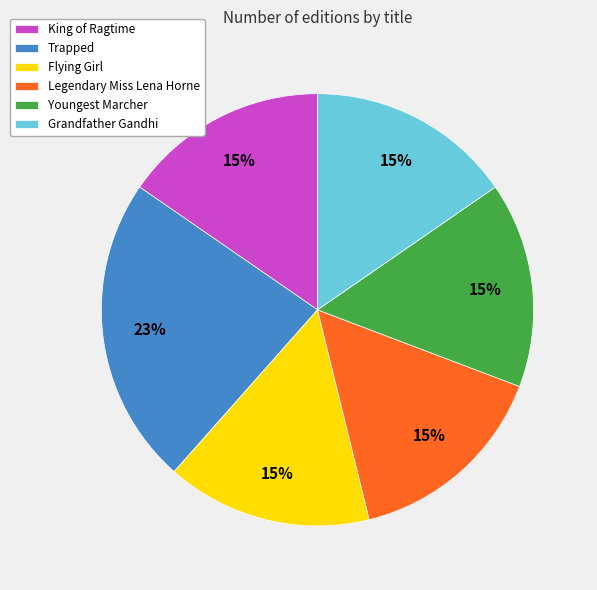

Is there a majority slice in this chart?

No